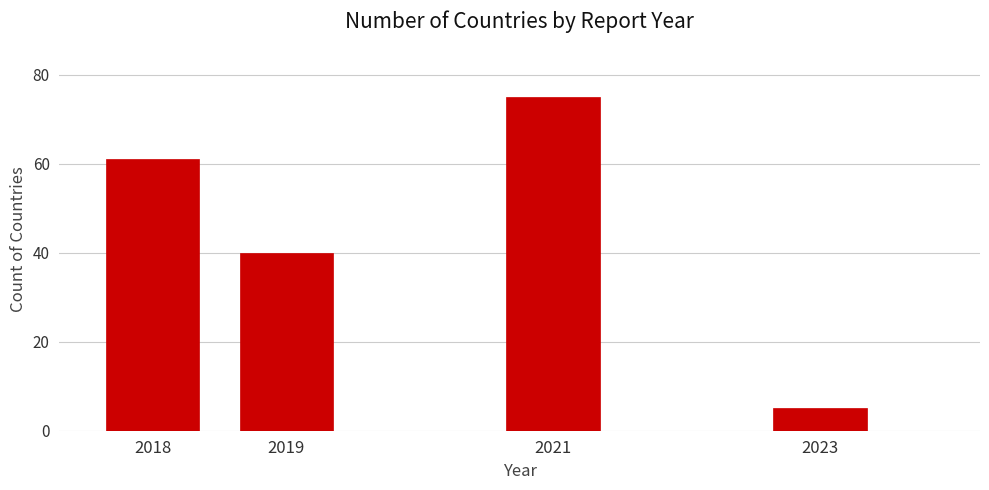

Reading left to right, what are all the values shown in this chart?

61	40	75	5